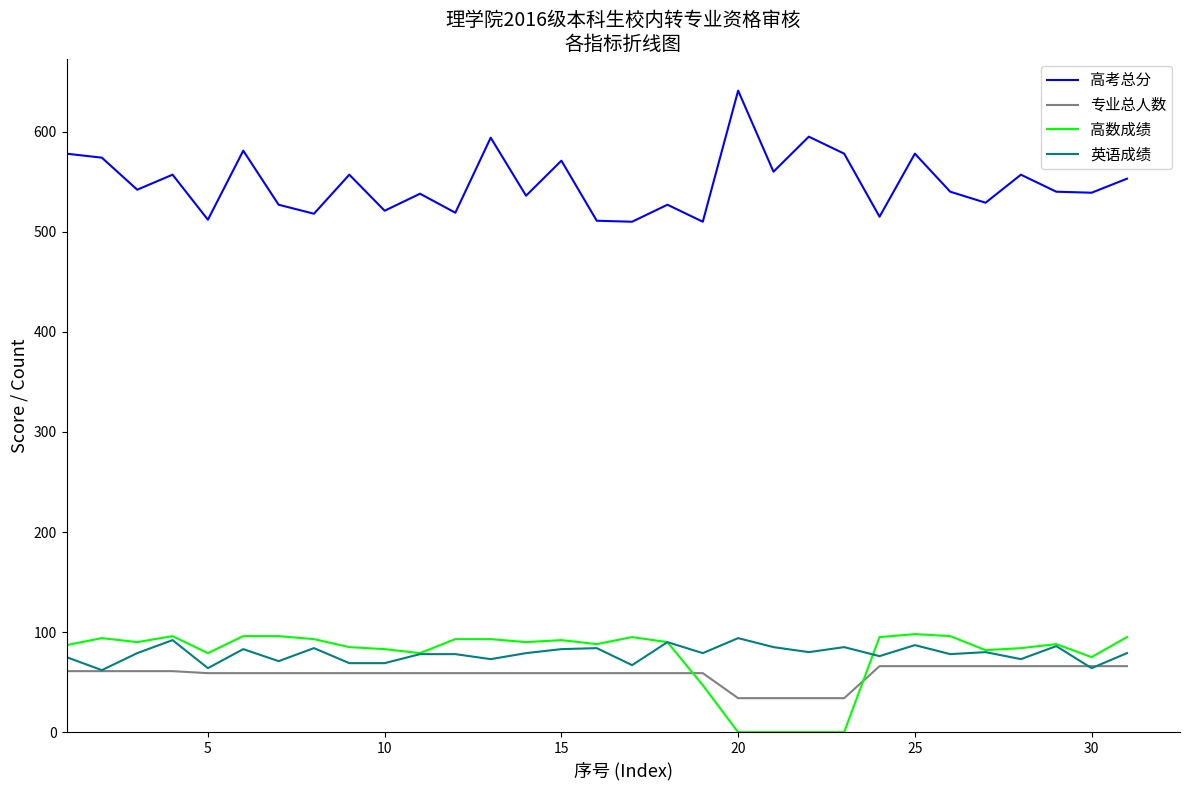

True or false: 高考总分 and 专业总人数 intersect in this chart.

False